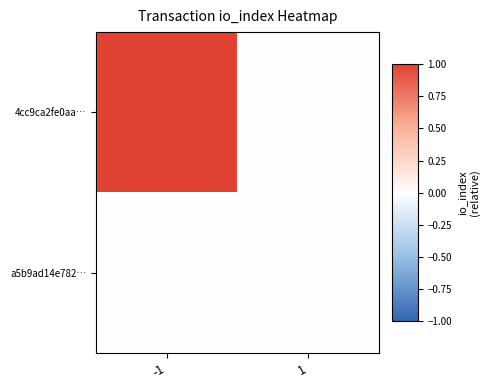

Reading left to right, list all the values displayed in this chart.

4cc9ca2fe0aa…: -1=1	1=0
a5b9ad14e782…: -1=0	1=0